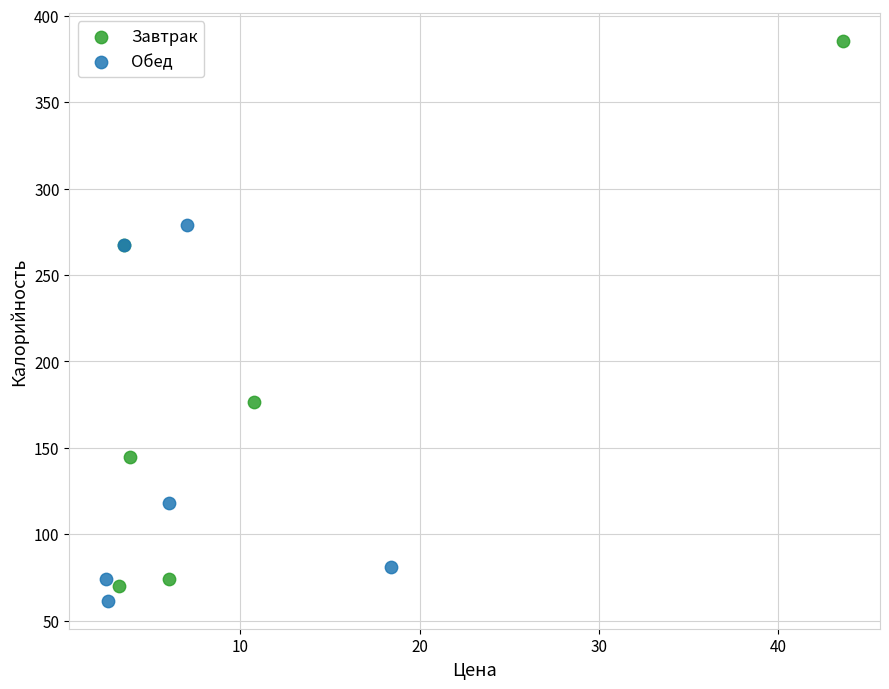

Which series has the largest Y range (max minus min)?

Завтрак